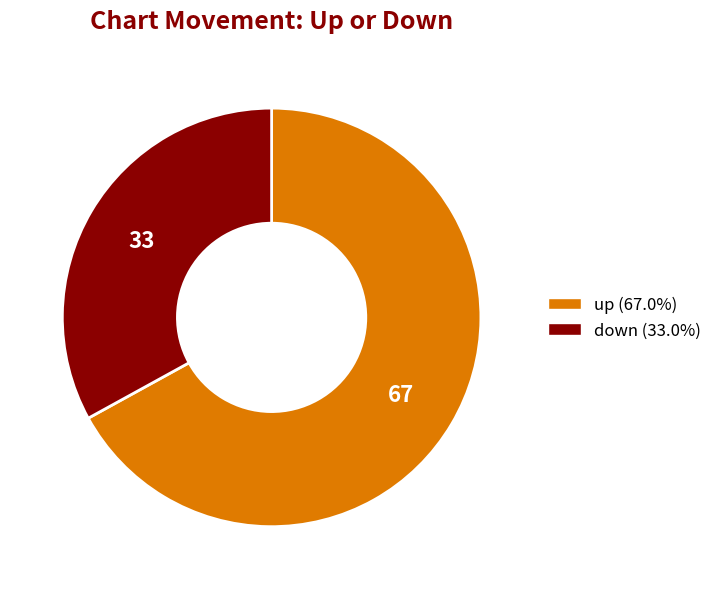

Combined, do down and up account for over 50%?

Yes